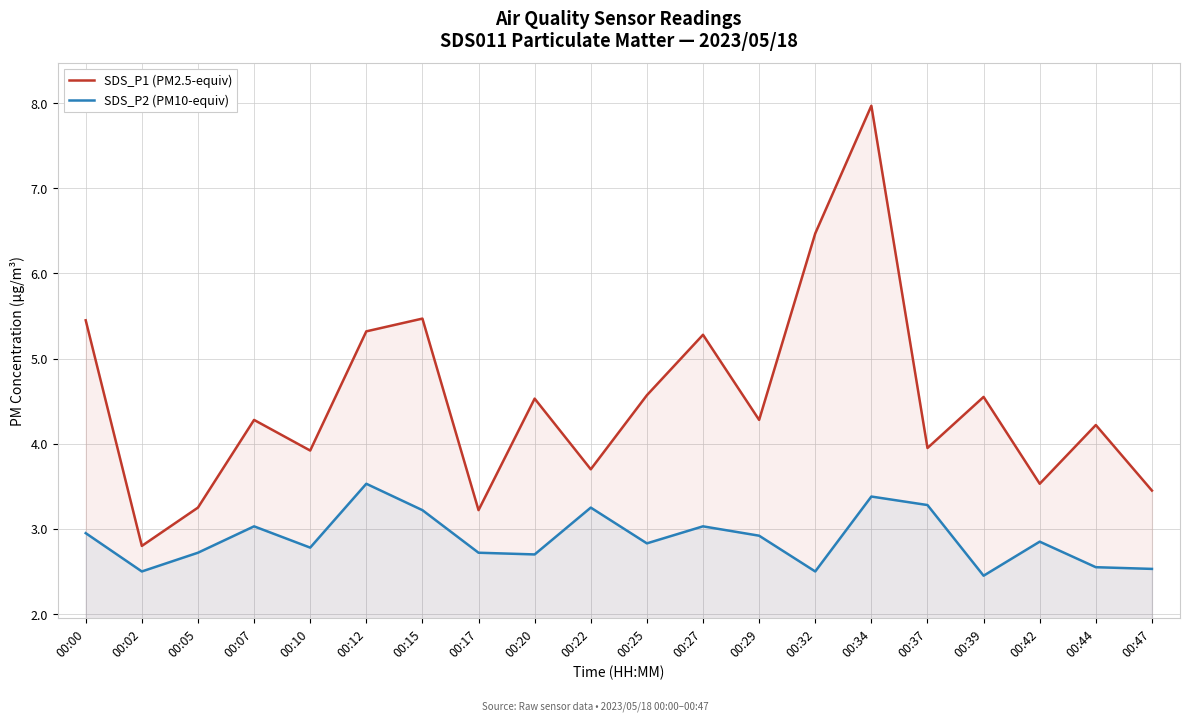

How many interior local valleys does the SDS_P2 (PM10-equiv) series have?

6